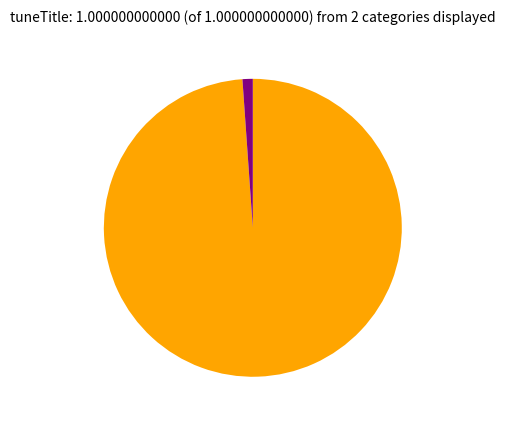

Is there a majority slice in this chart?

Yes